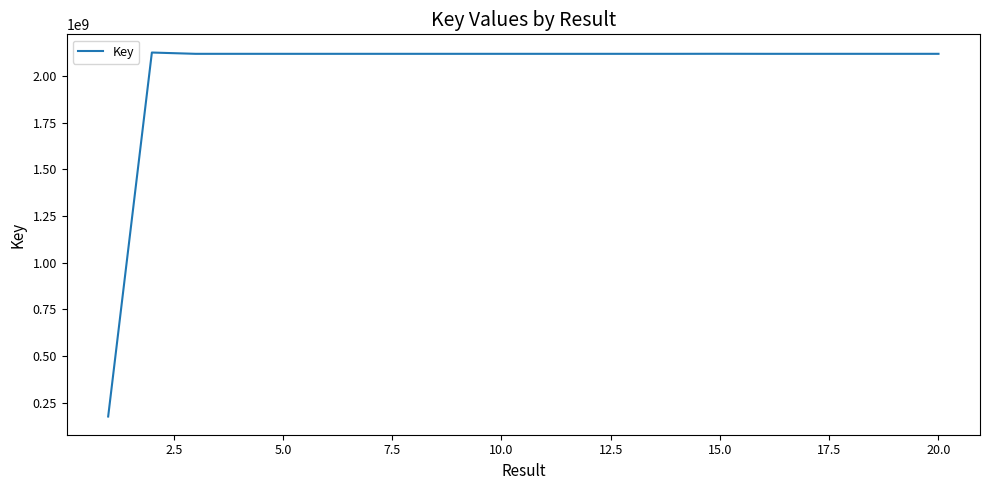

What is the difference between the maximum and minimum values?

1949473236